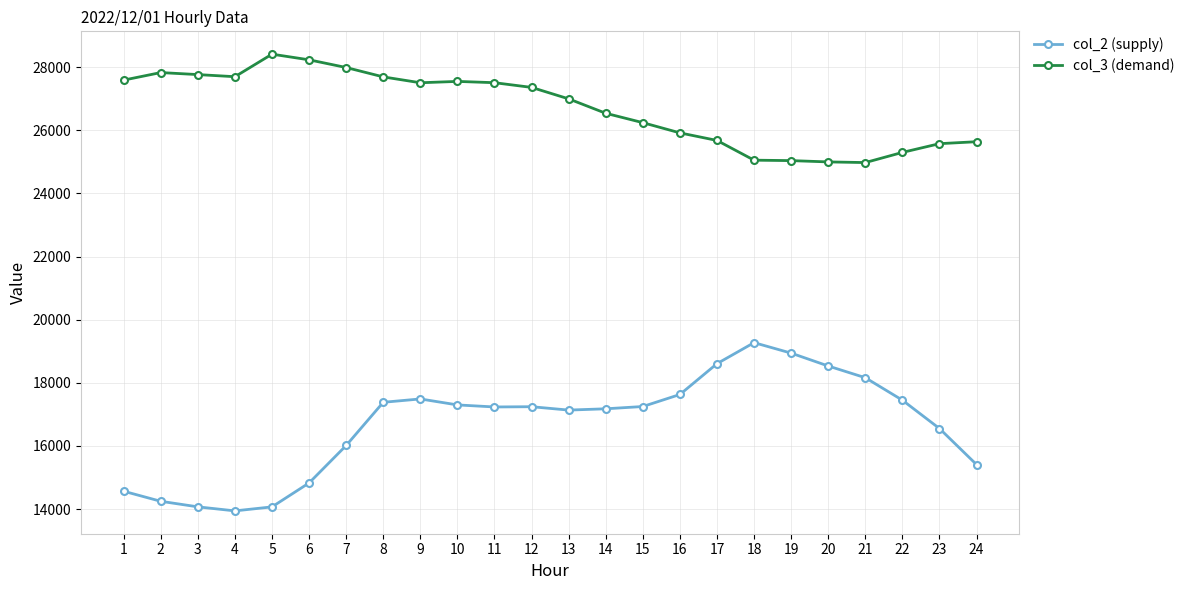

Rank the series at 9 from lowest to highest value.

col_2 (supply), col_3 (demand)